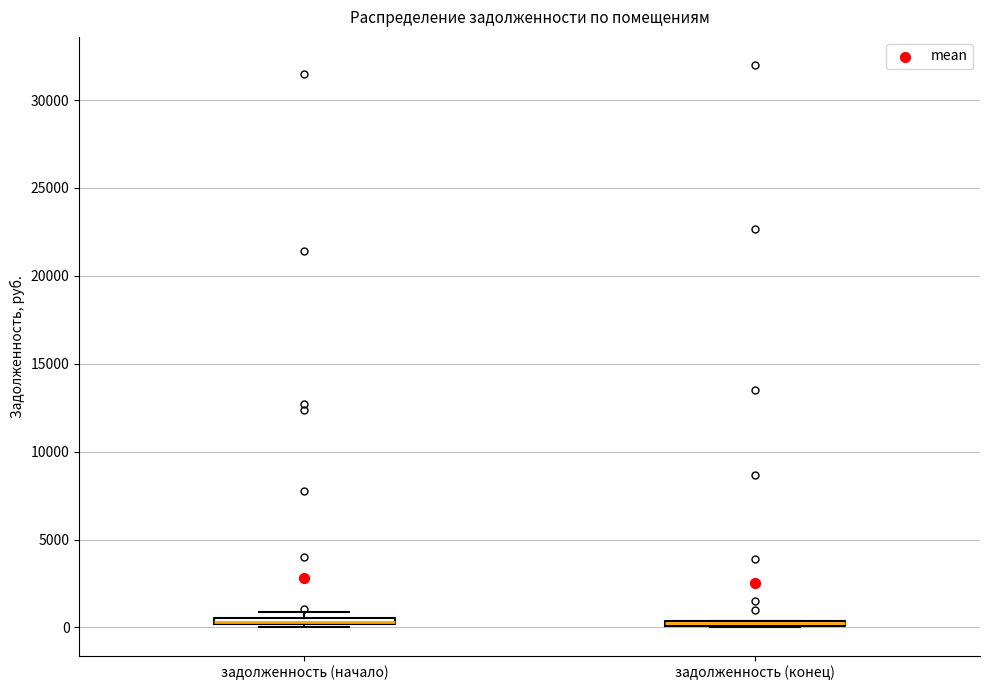

Where is the upper edge of the box for задолженность (начало) on the y-axis? The values are not printed on the chart, so give them approximately, as read against the axis.

500